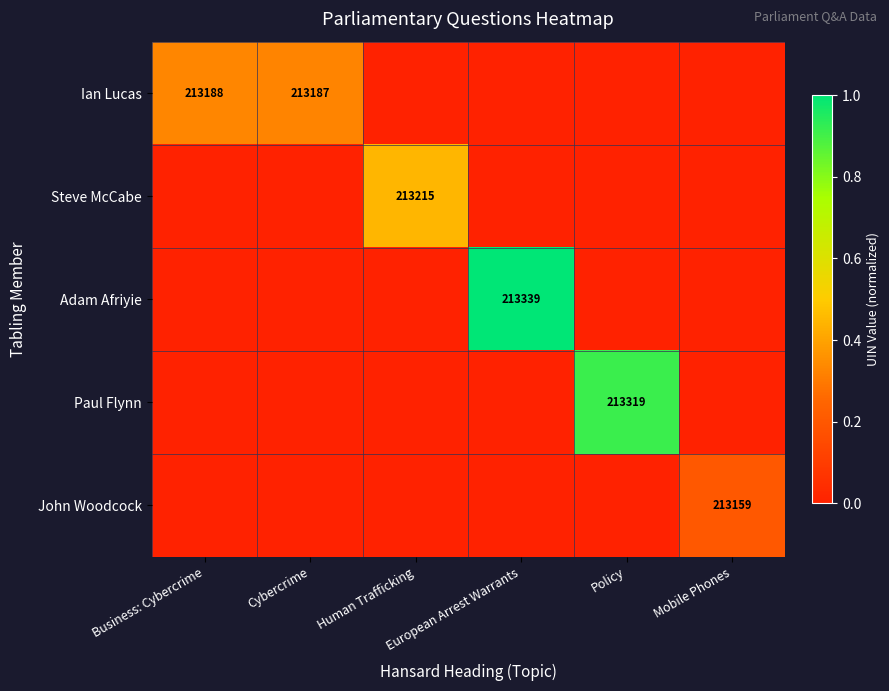

Where is Adam Afriyie nearest to the value 0?

Business: Cybercrime